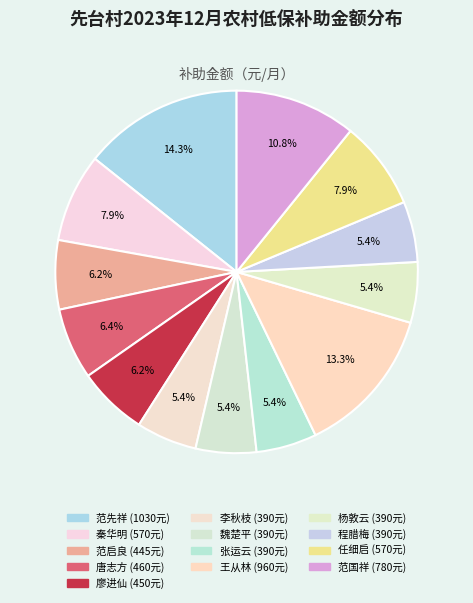

Is there a majority slice in this chart?

No